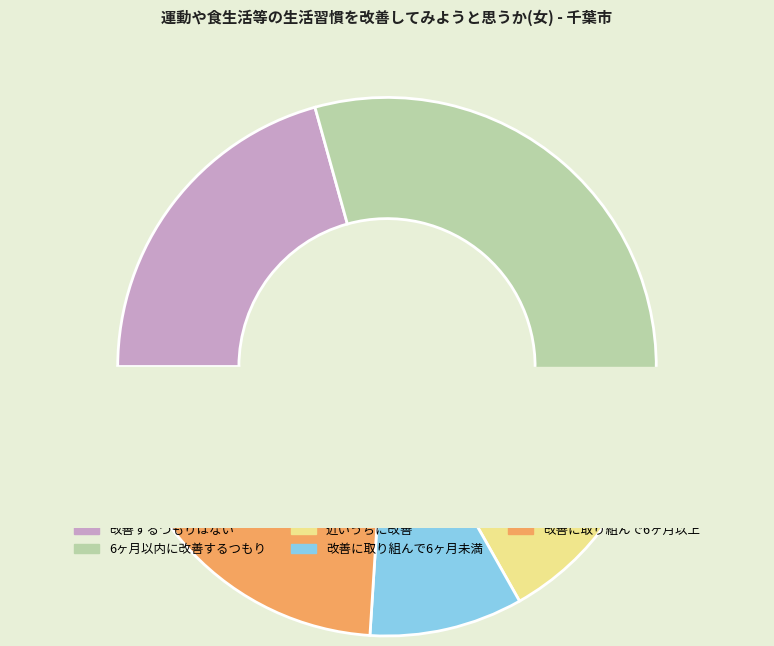

The 改善に取り組んで6ヶ月以上 slice represents 14% of the pie. True or false?

False